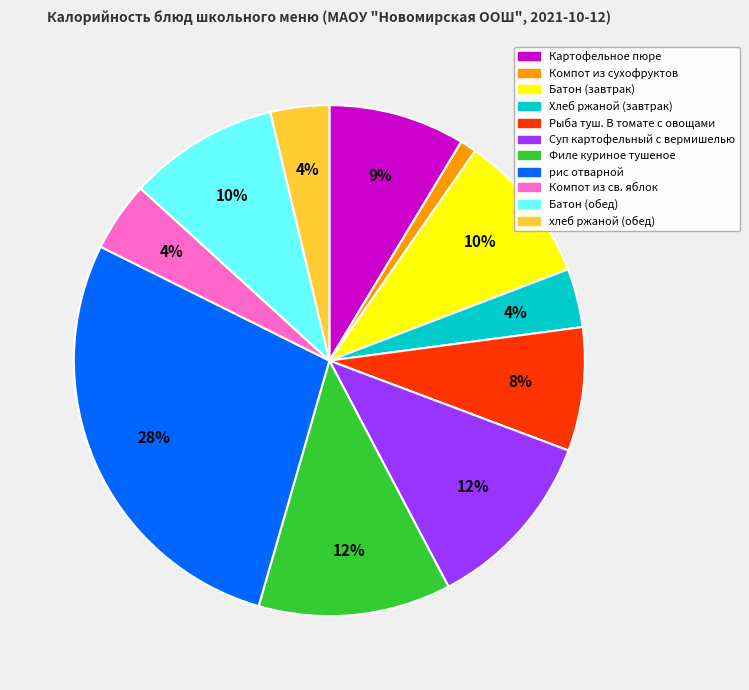

Combined, do рис отварной and хлеб ржаной (обед) account for over 50%?

No